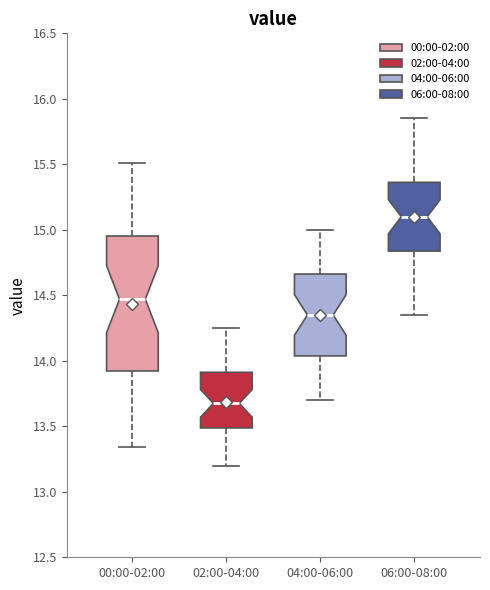

Where is the upper edge of the box for 02:00-04:00 on the y-axis? The values are not printed on the chart, so give them approximately, as read against the axis.

13.90